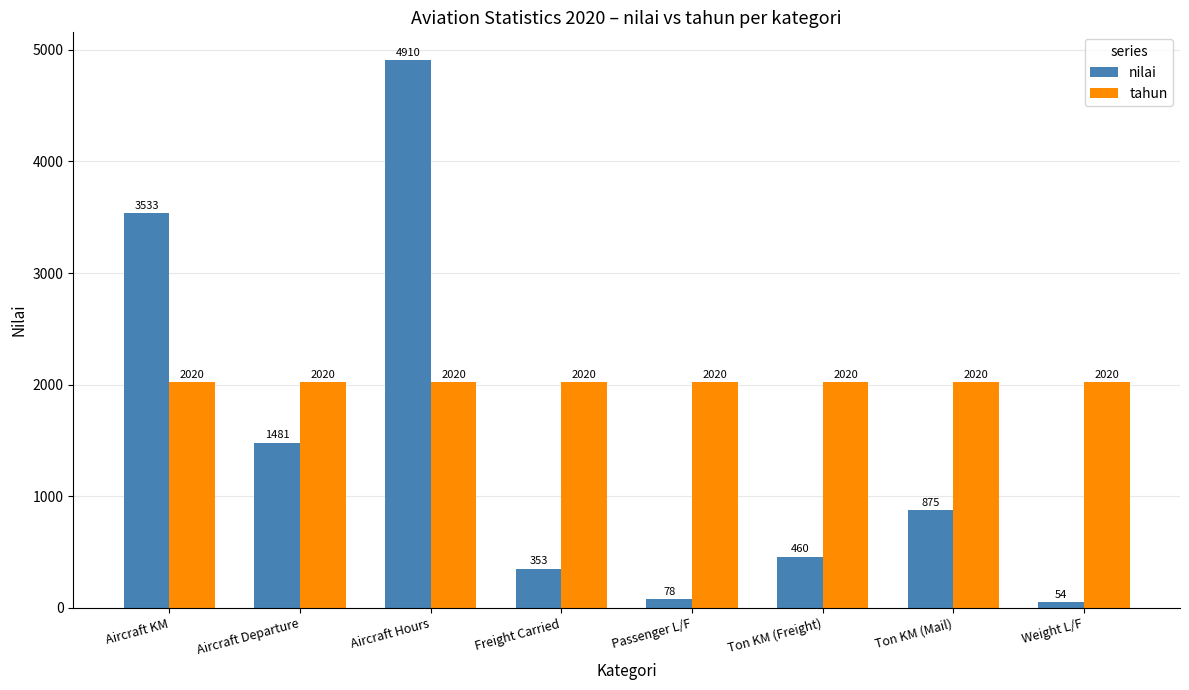

The value of tahun at Weight L/F is 2020. True or false?

True